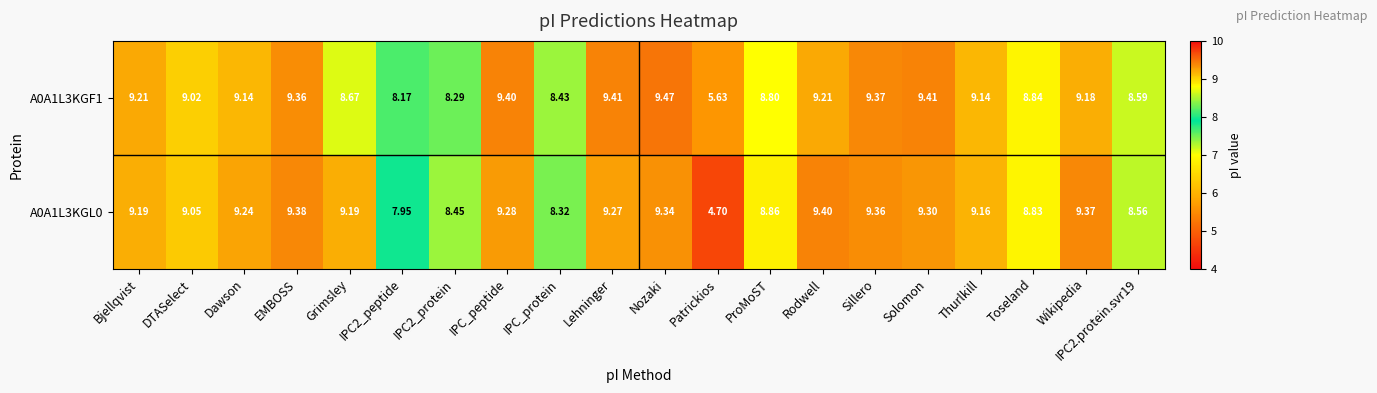

Rank the series by their average value, from lowest to highest.

A0A1L3KGL0, A0A1L3KGF1